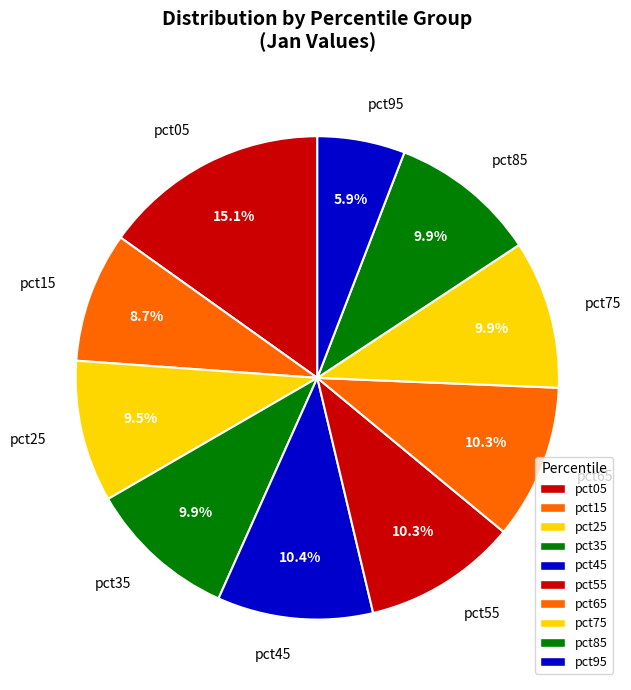

What is the largest slice in the pie chart?

pct05